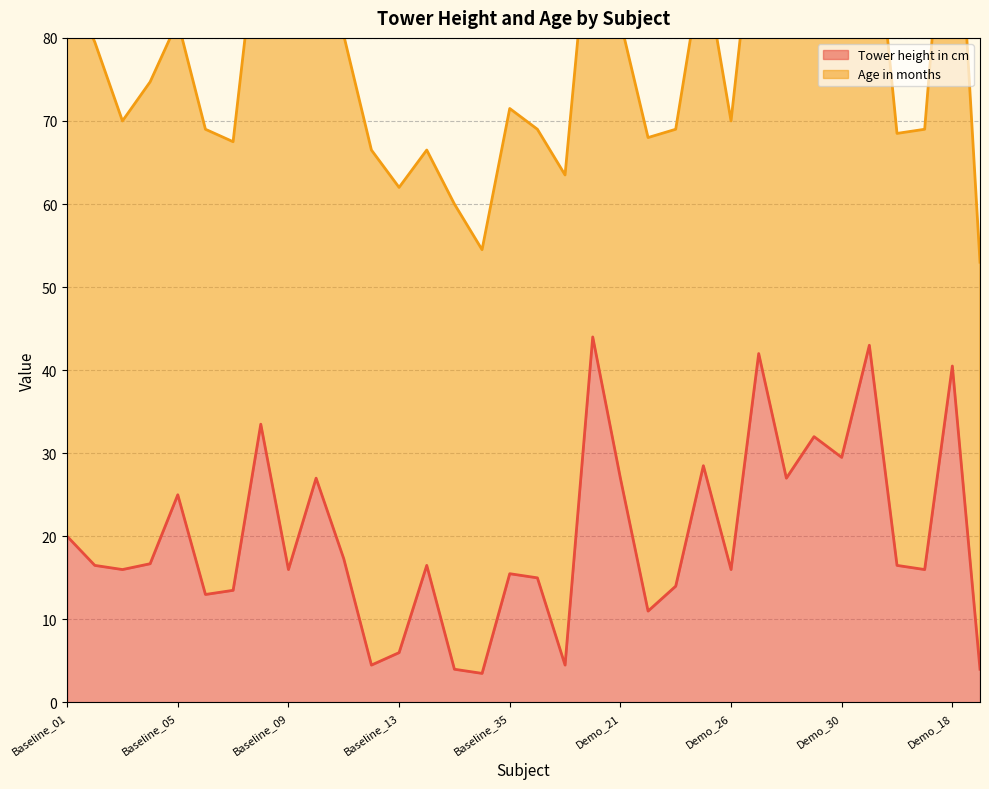

What is the average value?

19.9